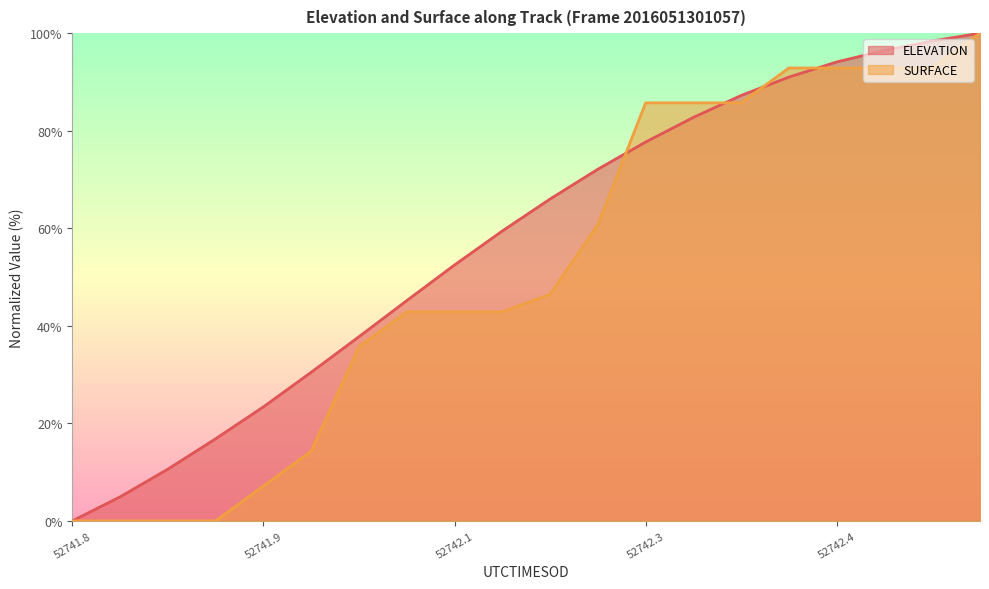

True or false: SURFACE has more than 2 points higher than both neighbors.

False